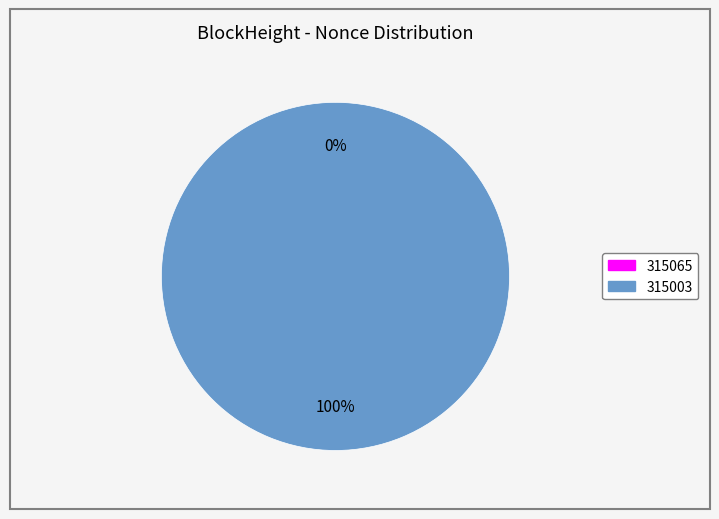

Which slice is the smallest?

315065